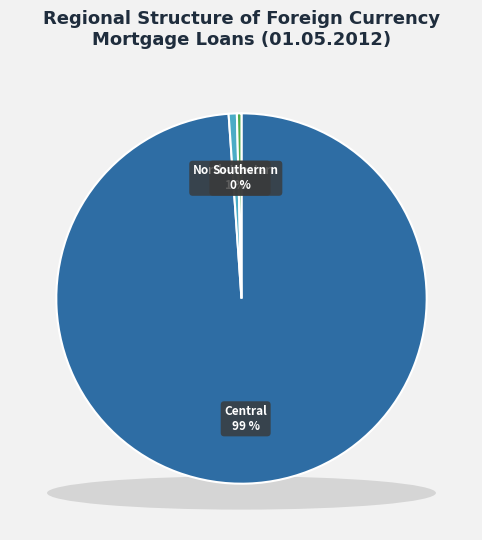

Rank the categories by value from lowest to highest.

North-Caucasian Federal District, Volga Federal District, Ural Federal District, Siberian Federal District, Far-Eastern Federal District, Southern Federal District, North-Western Federal District, Central Federal District